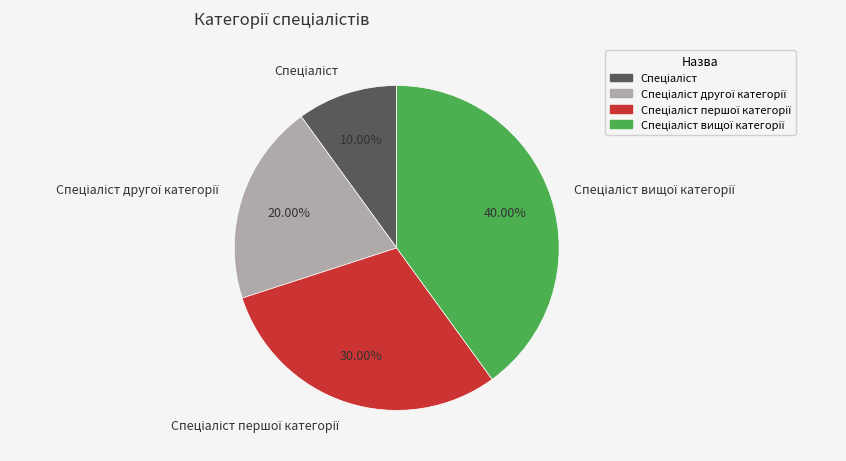

Does any single category account for the majority?

No